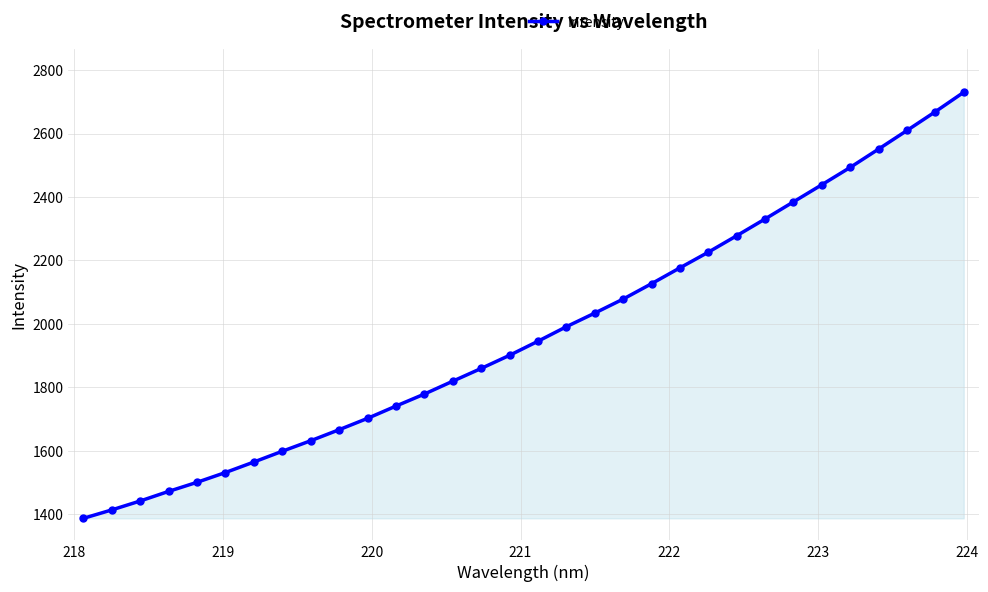

What is the maximum value shown in the chart?

2730.3